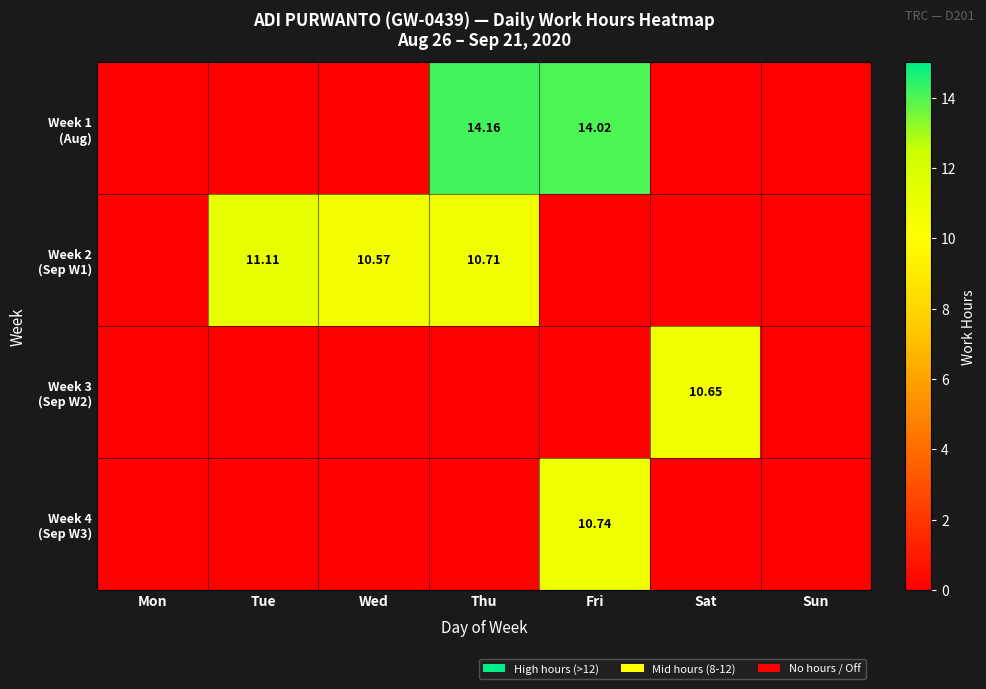

Which category has the highest value in the Week 3 (Sep W2) series?

Sat